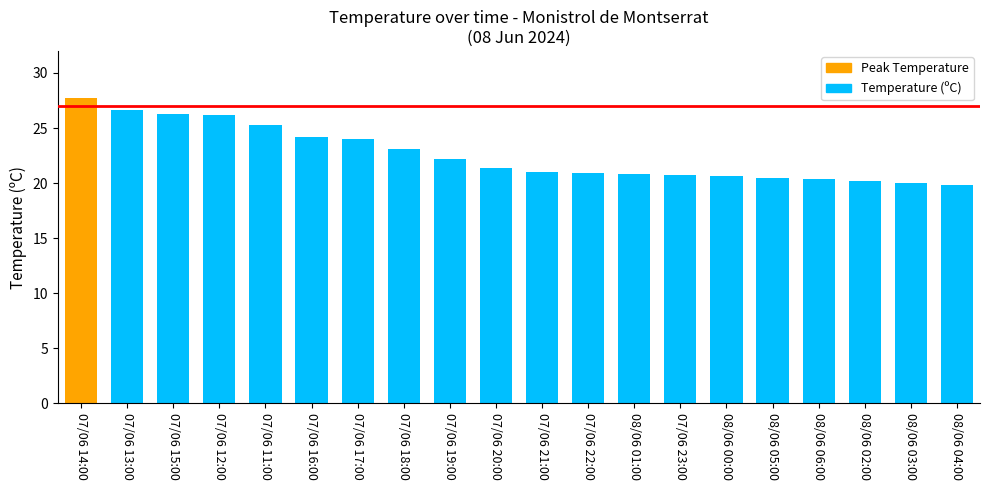

What is the label of the 17th bar from the right?

07/06 12:00